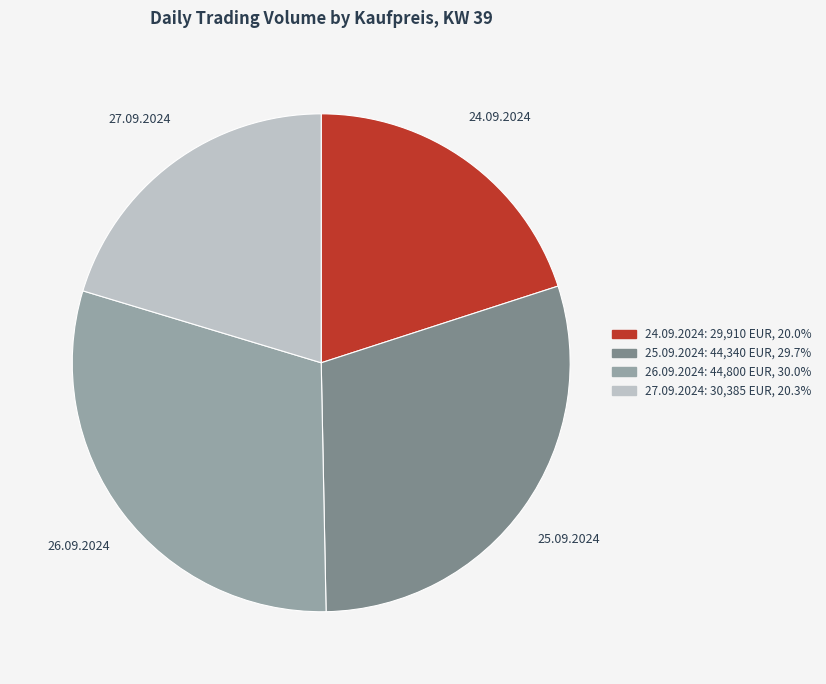

Do 26.09.2024 and 25.09.2024 together represent more than half of the pie?

Yes